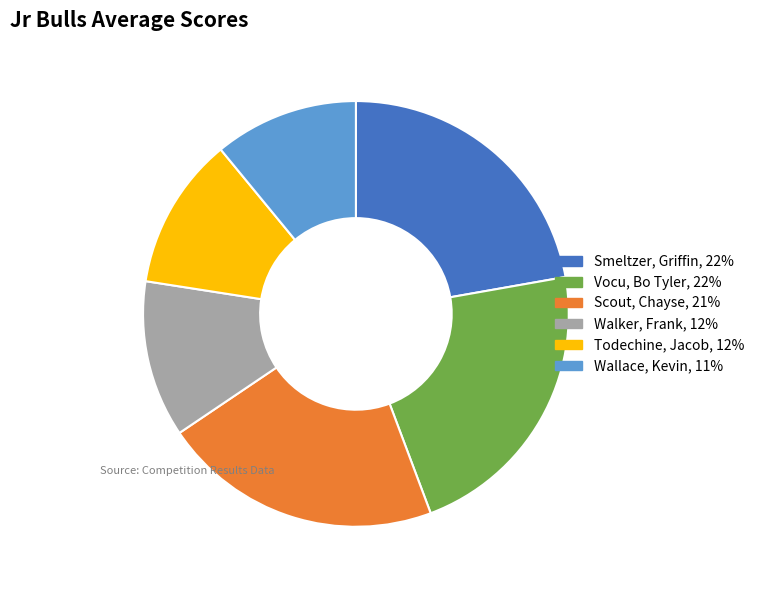

Approximately how many times larger is the value at Wallace, Kevin compared to Todechine, Jacob?

0.9